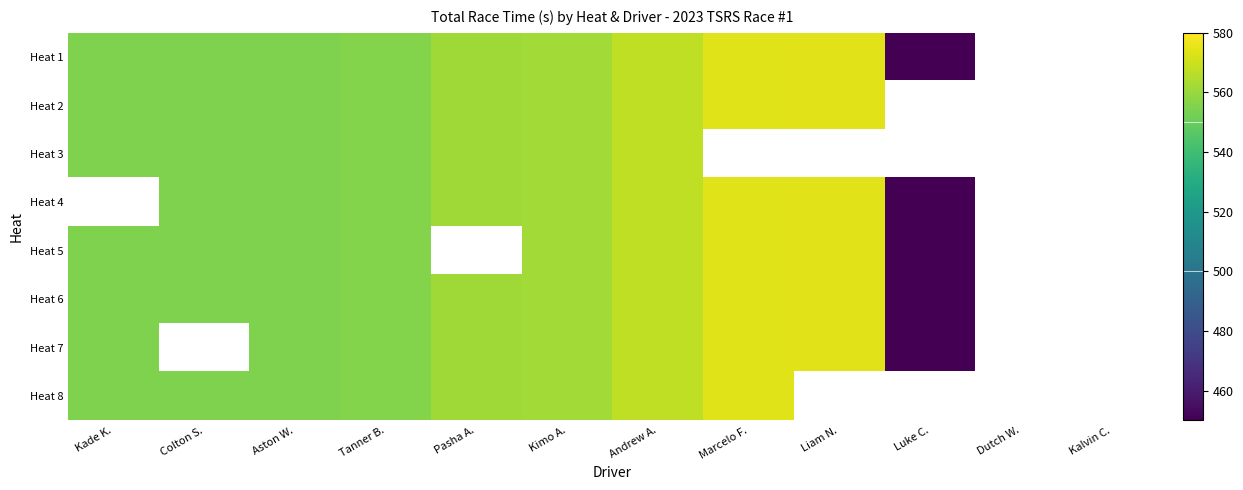

True or false: Heat 5 has a value of 39.9 at Luke C..

False